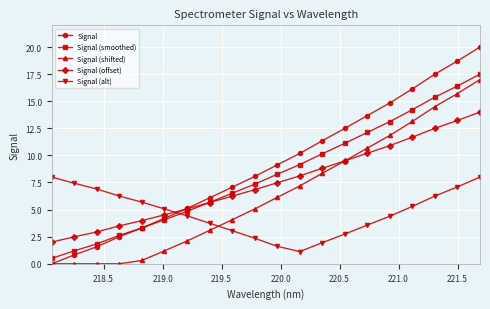

What is the value of the Signal (offset) point at the 14th from the left?

9.5